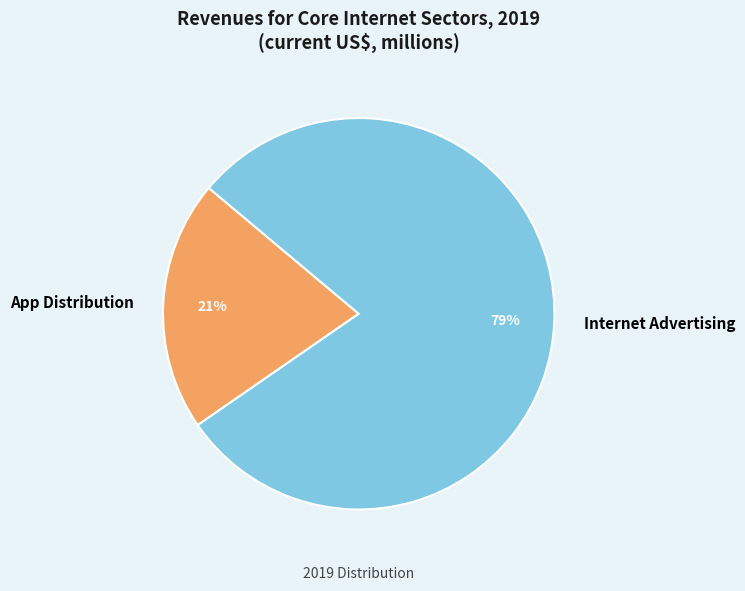

To the nearest percent, what is the average slice percentage?

50%